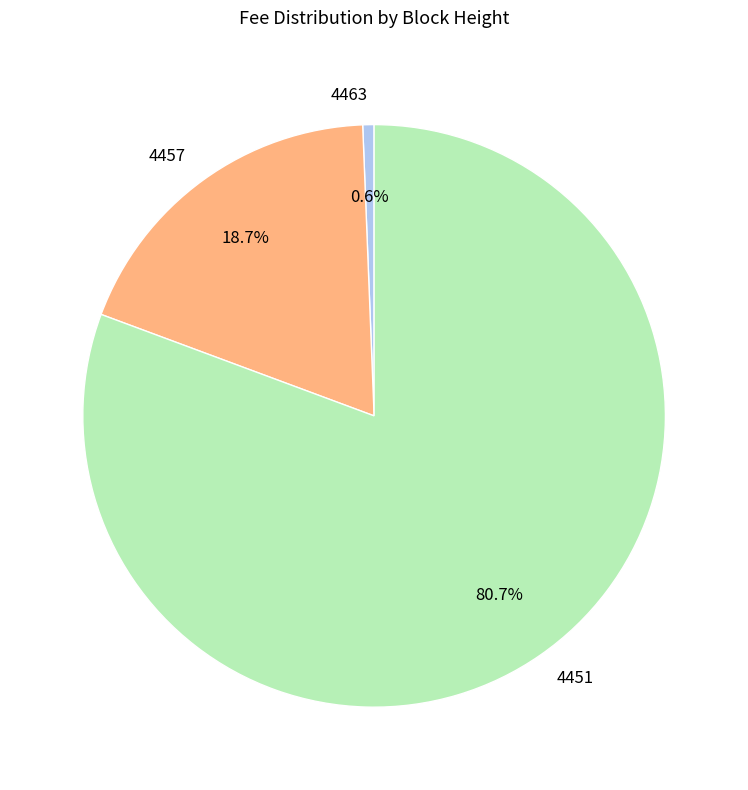

To the nearest percent, what percentage of the pie is 4457?

19%